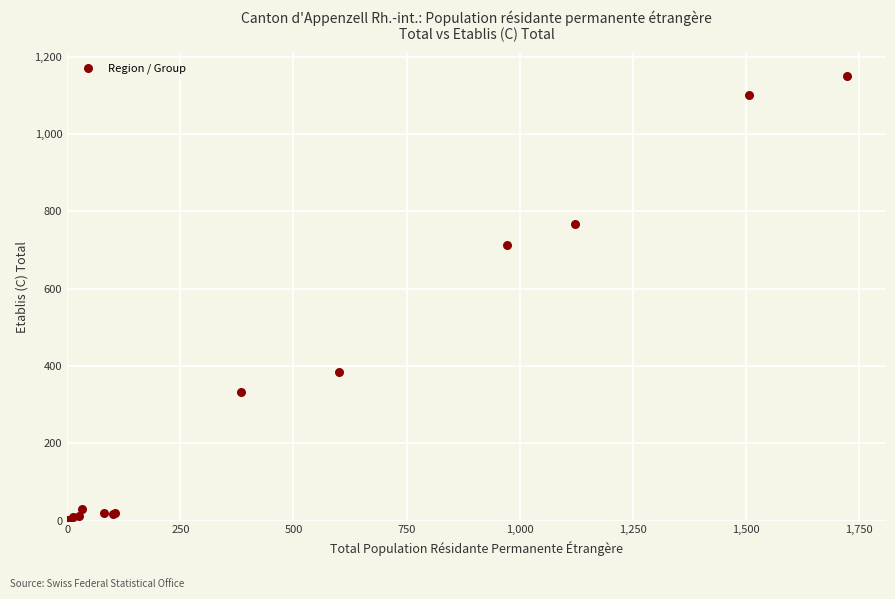

What Y value in the scatter plot is closest to 575?

712